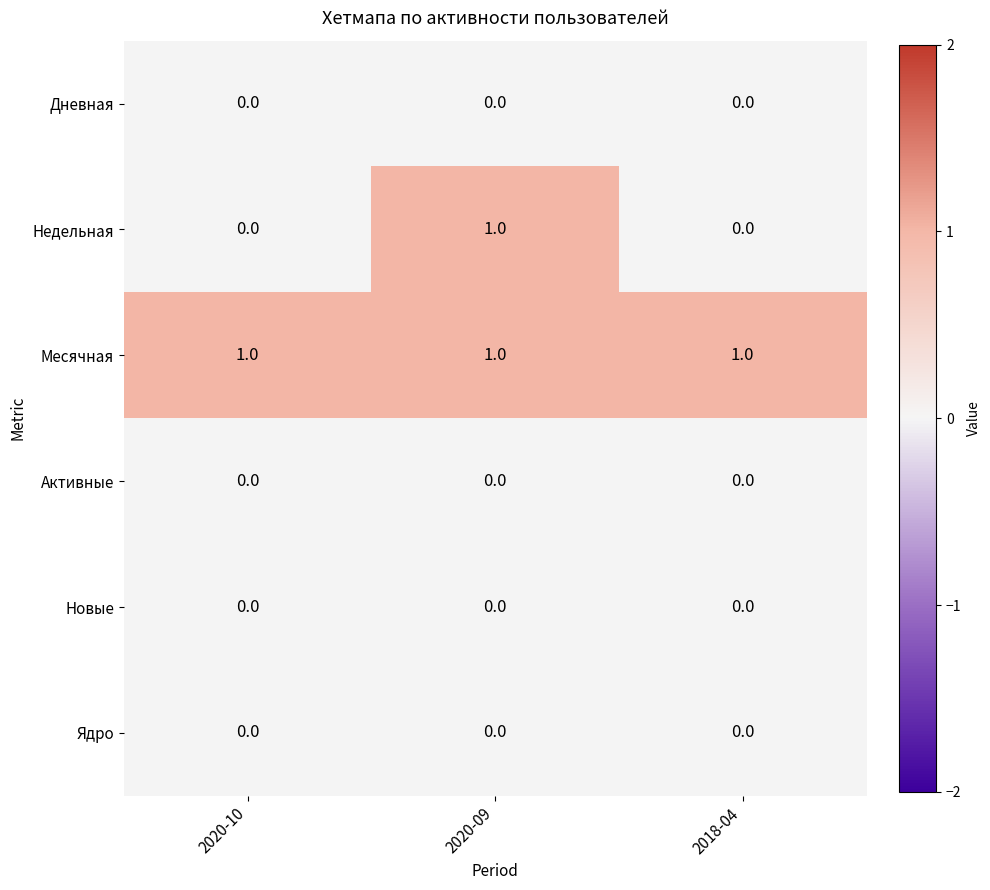

At which category is the sum across all series the highest?

2020-09